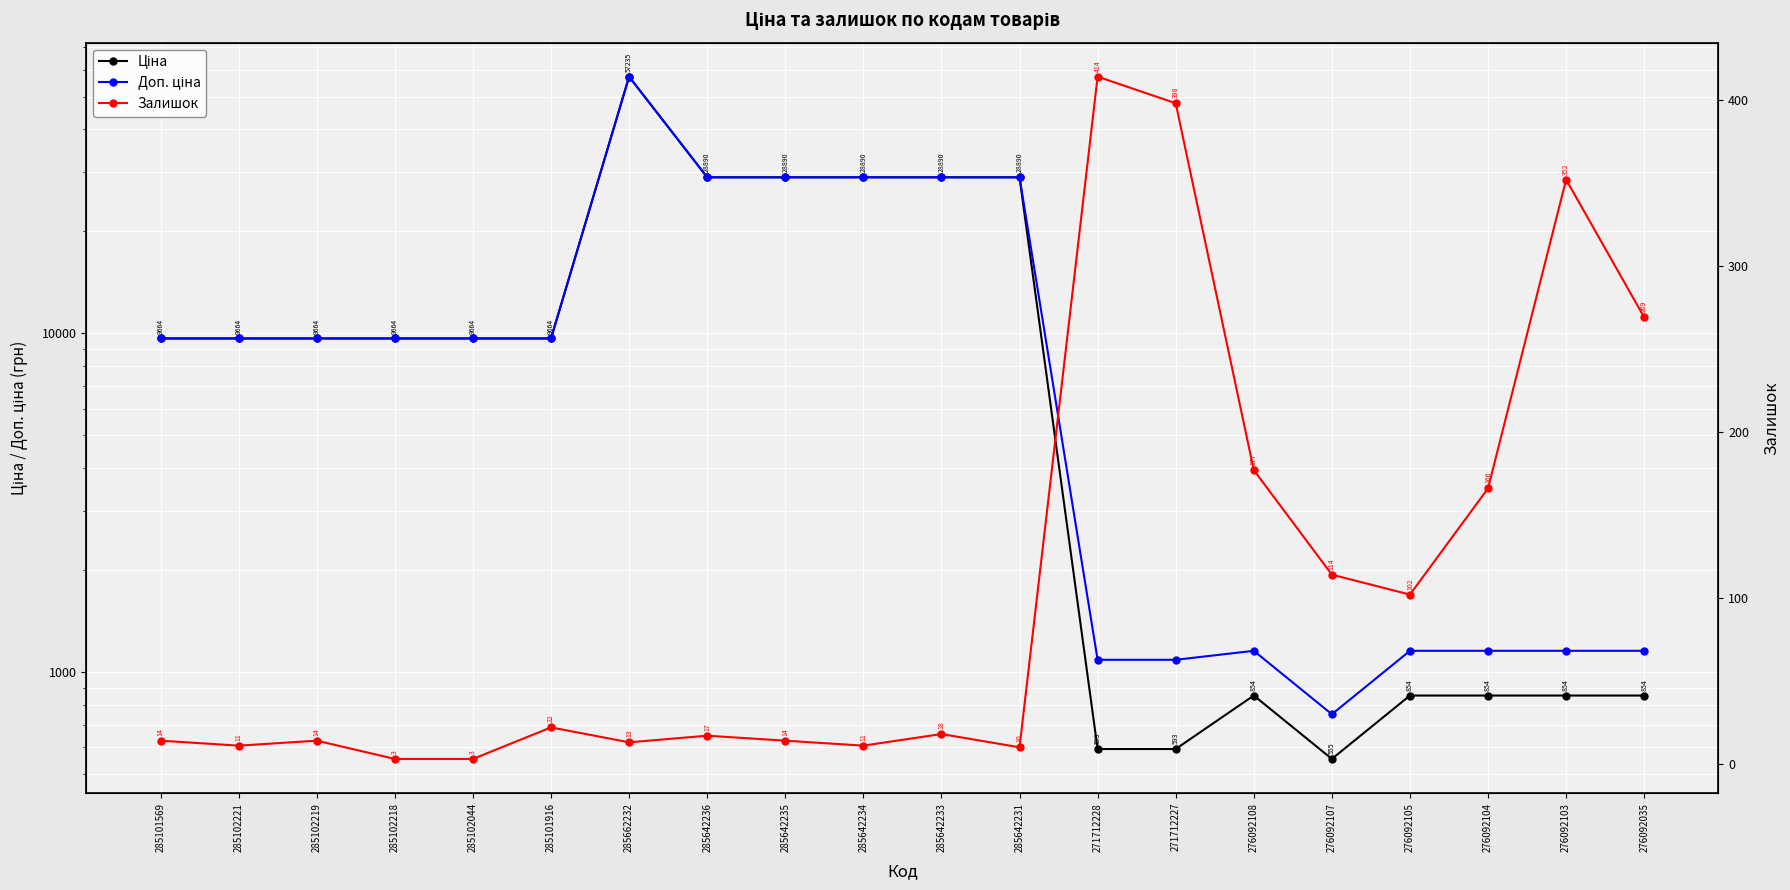

At how many categories does at least one series exceed 29111?

1